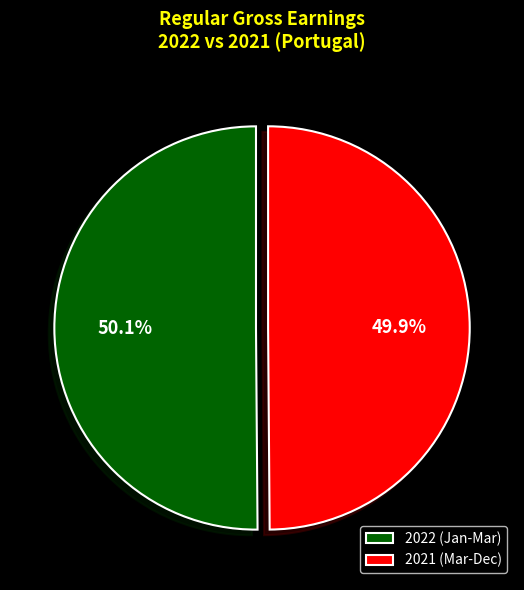

What is the ratio of the value at 2021 (Mar-Dec) to the value at 2022 (Jan-Mar)?

1.0